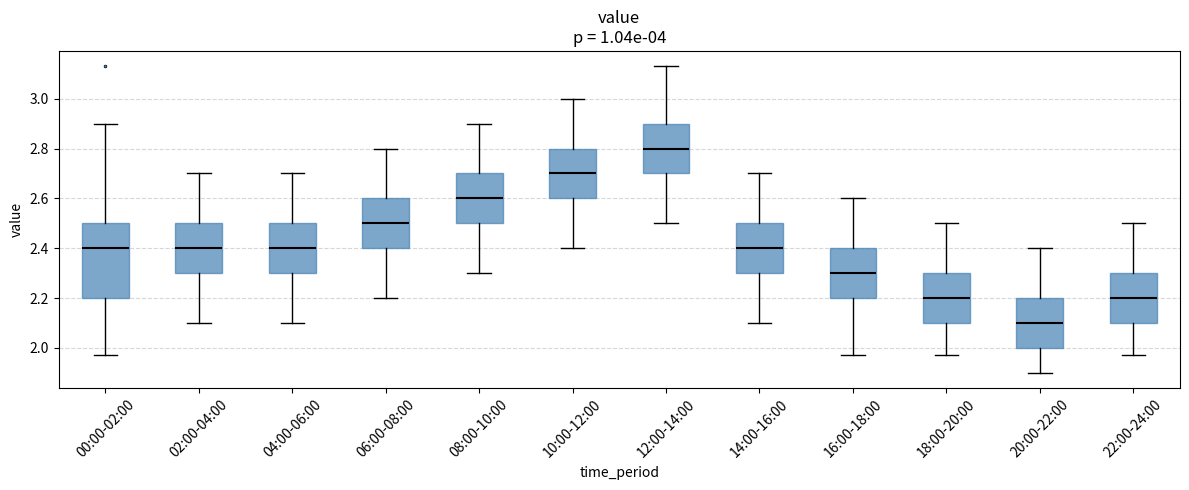

Comparing the boxes themselves (not the whiskers), which one is the tallest?

00:00-02:00